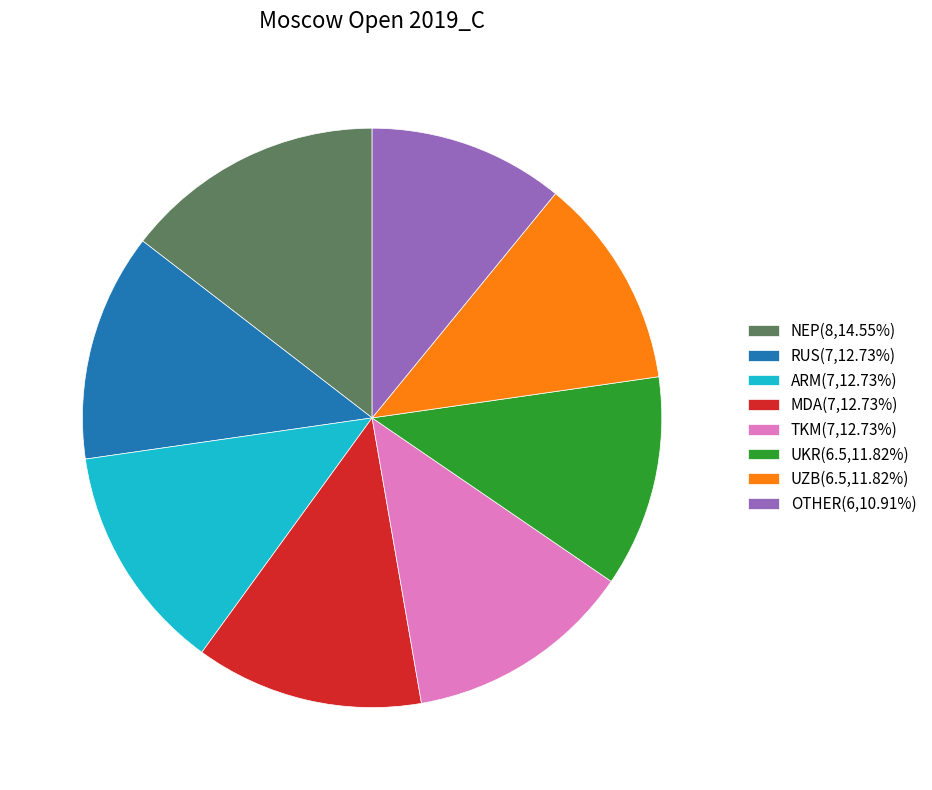

The RUS slice represents 24% of the pie. True or false?

False